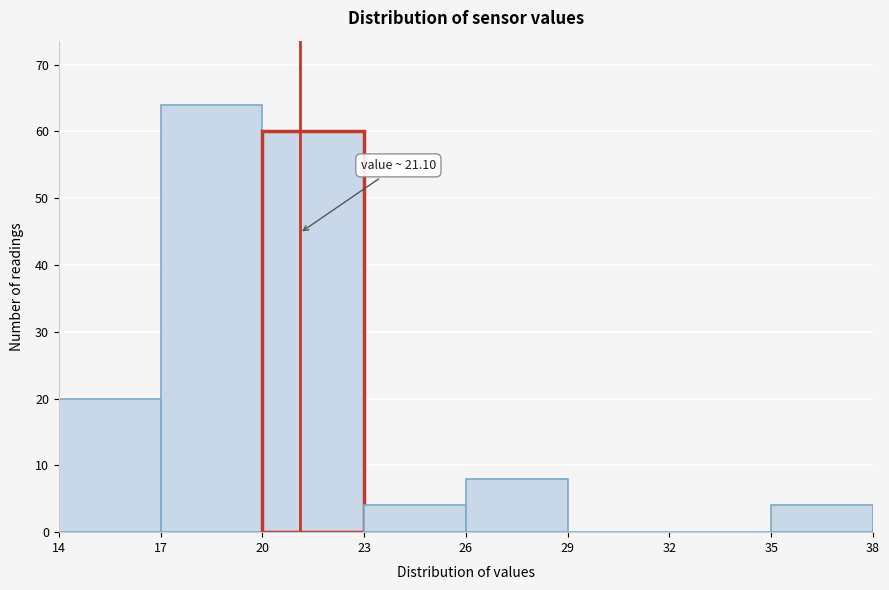

Which range on the x-axis has the tallest bar?

17 to 20